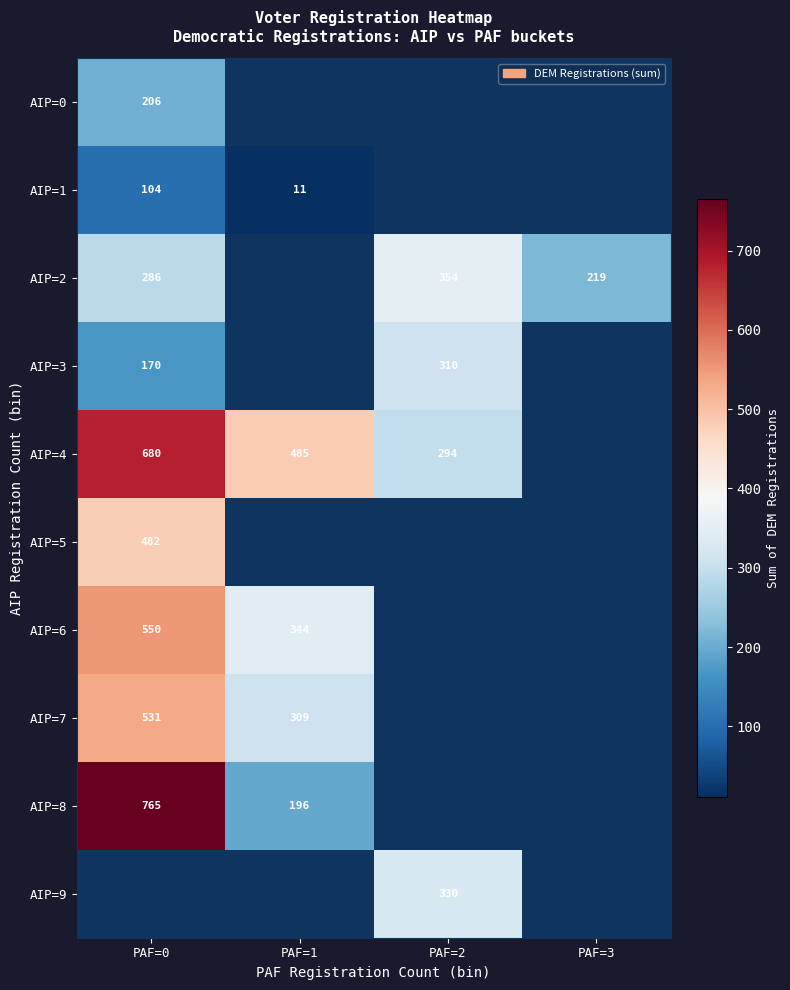

The value of AIP=0 at PAF=0 is 206. True or false?

True